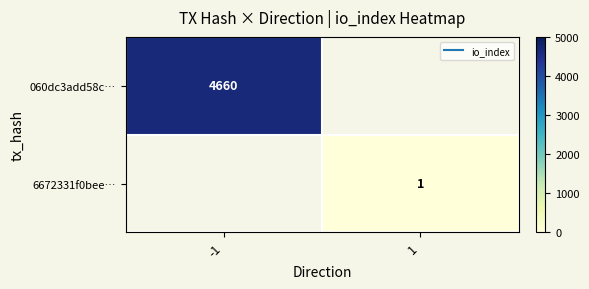

At 1, list the series in order from largest to smallest.

060dc3add58c…, 6672331f0bee…